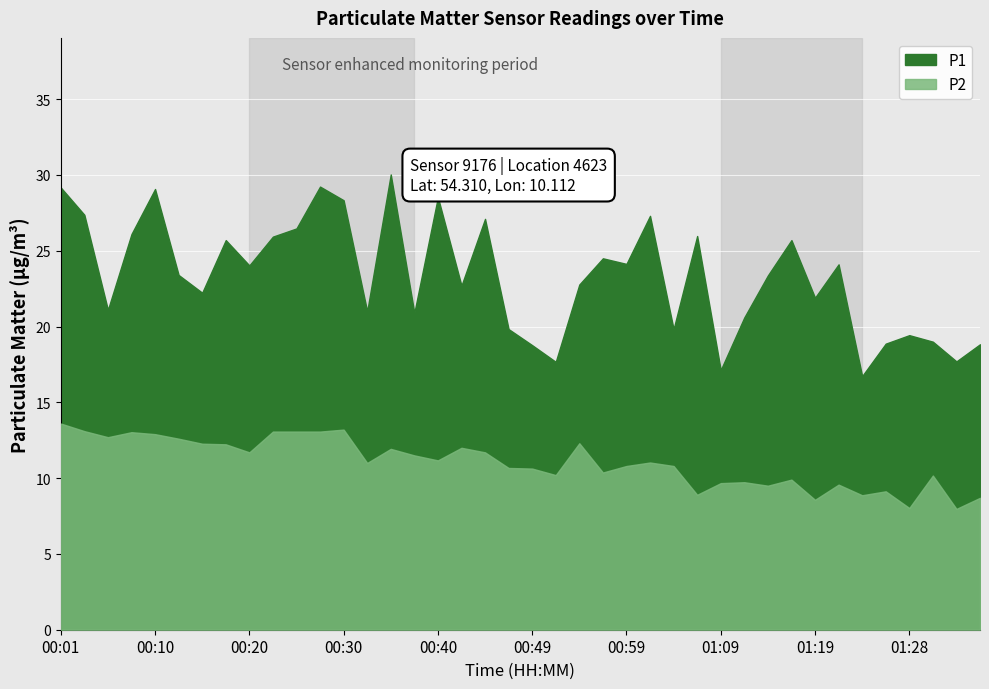

How many lines are shown in the chart?

2